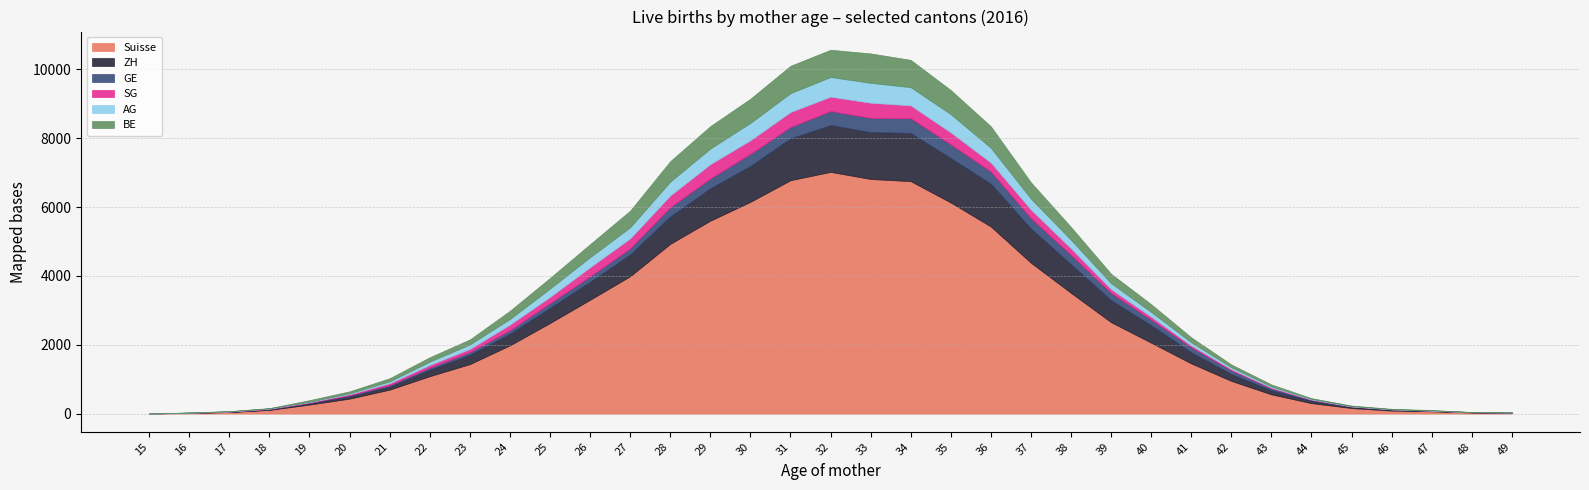

How many interior local valleys does the BE series have?

1